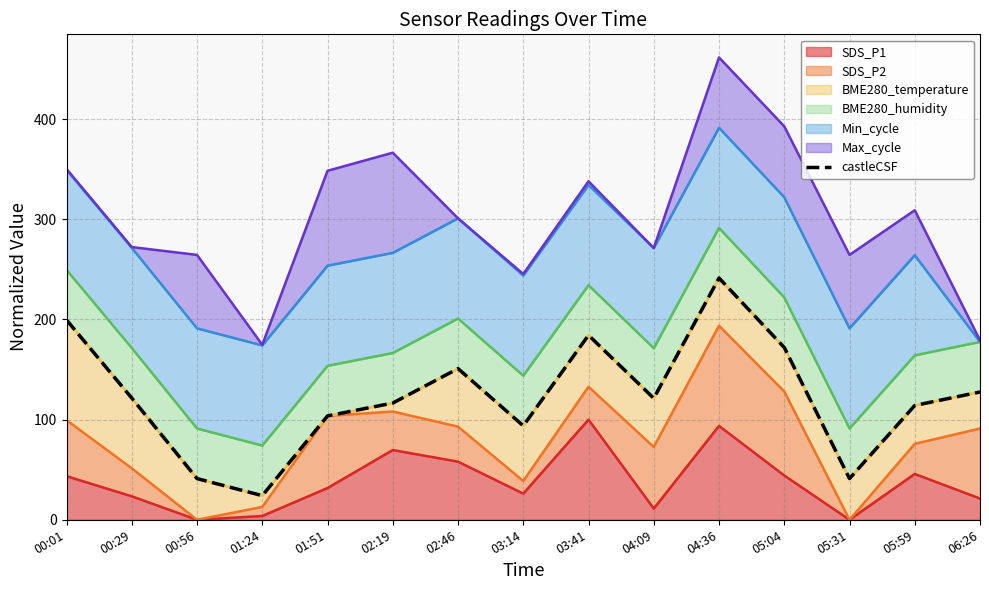

True or false: SDS_P1 has a value of 26.1 at 03:14.

True